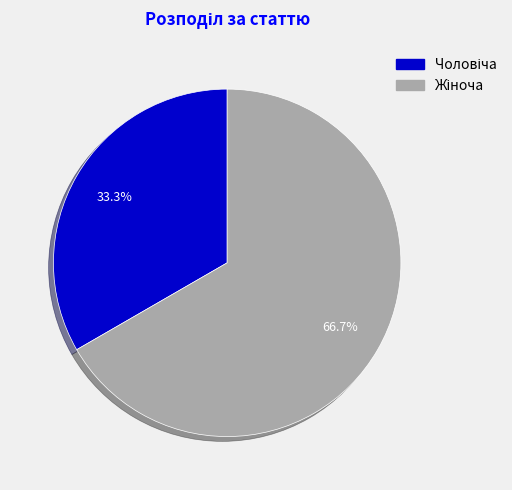

Does any single category account for the majority?

Yes